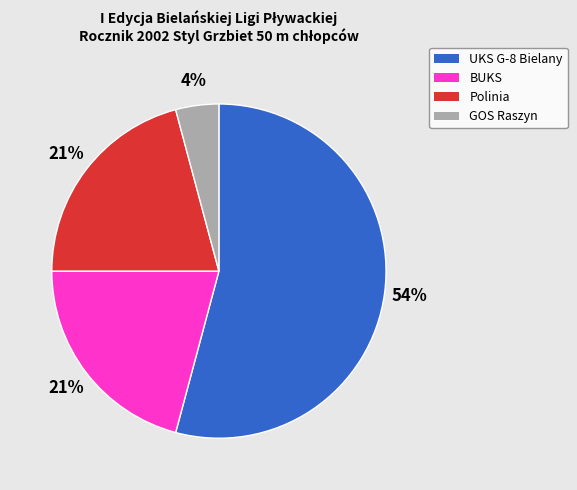

Is there a majority slice in this chart?

Yes